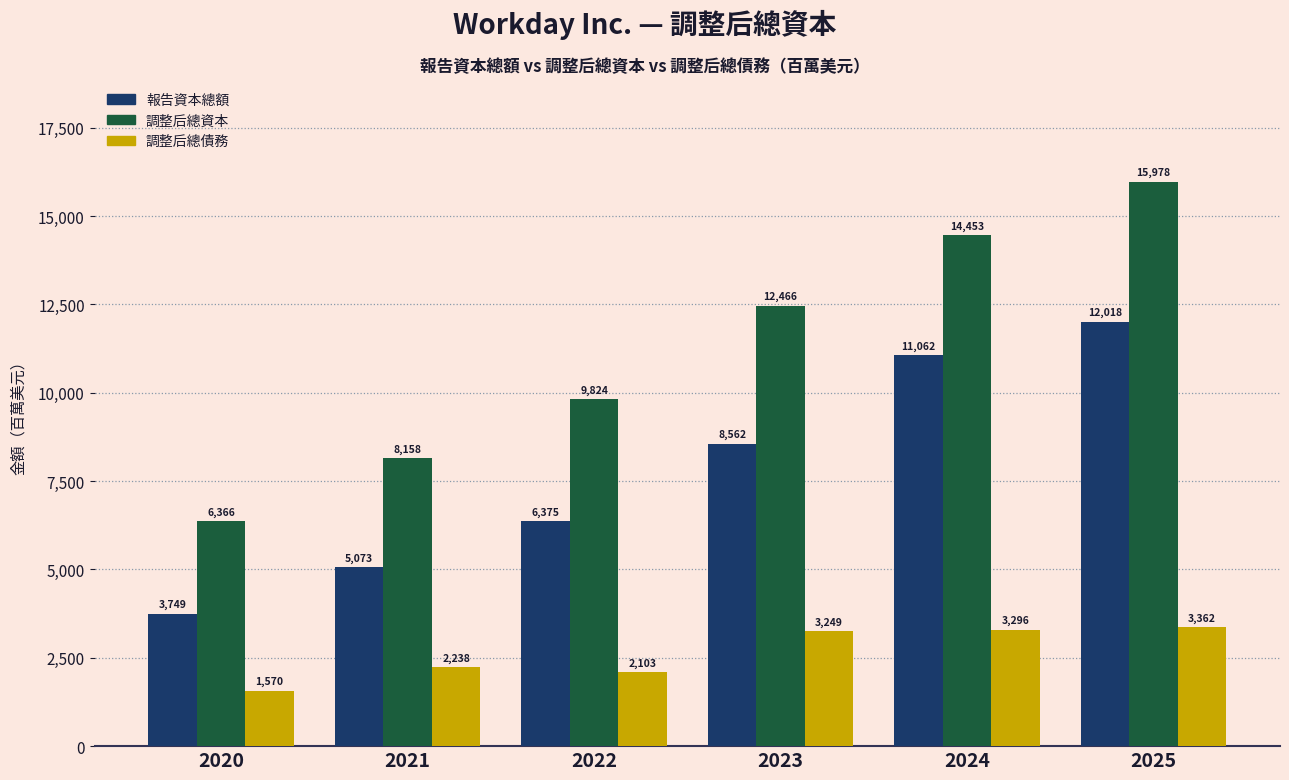

Reading left to right, extract all data points from this chart.

報告資本總額: 3749	5073	6375	8562	11062	12018
調整后總資本: 6366	8158	9824	12466	14453	15978
調整后總債務: 1570	2238	2103	3249	3296	3362